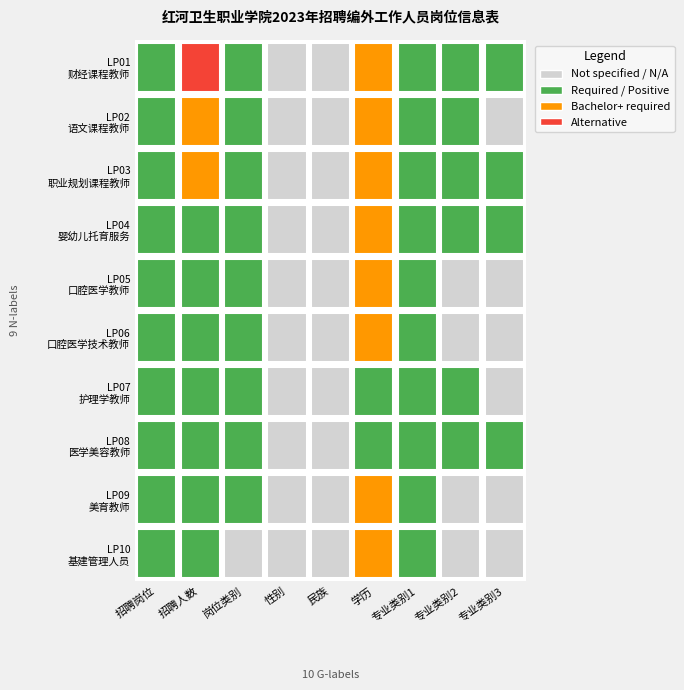

What is the sum of all LP07 values?

6